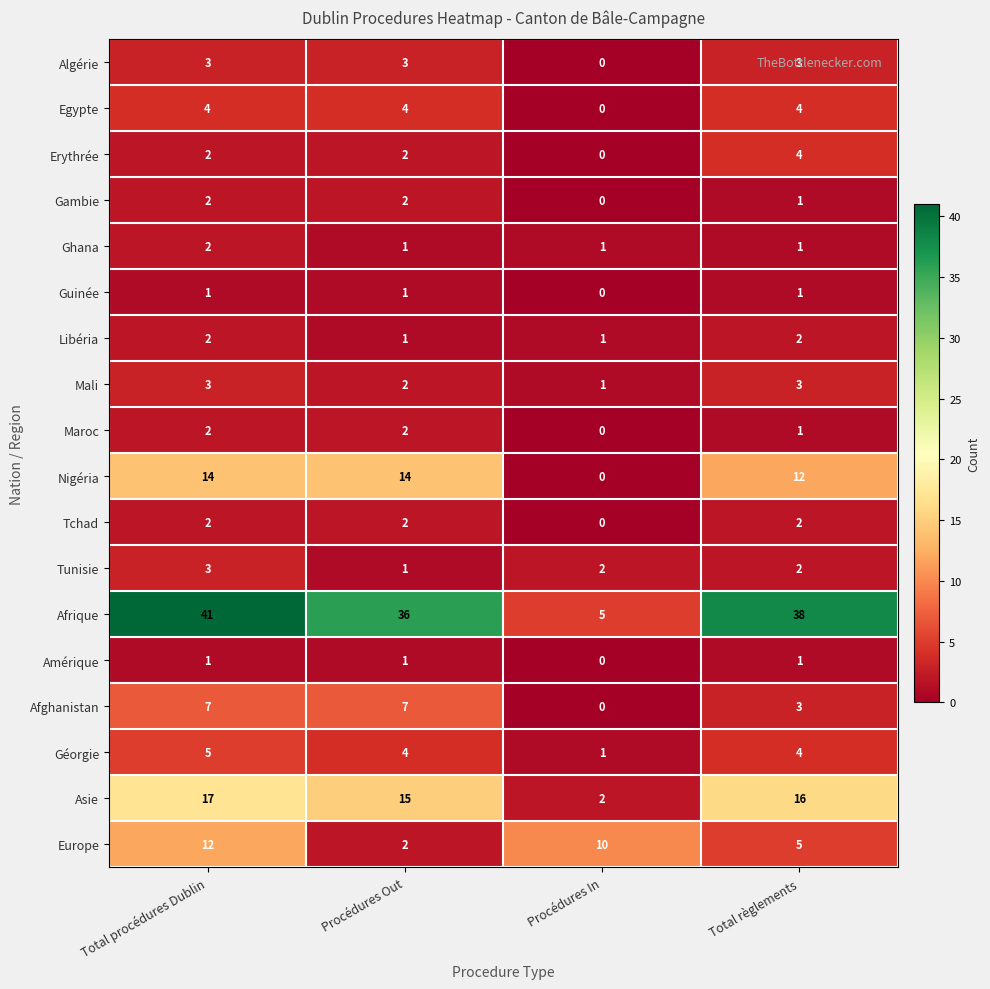

At how many categories does at least one series exceed 12?

3